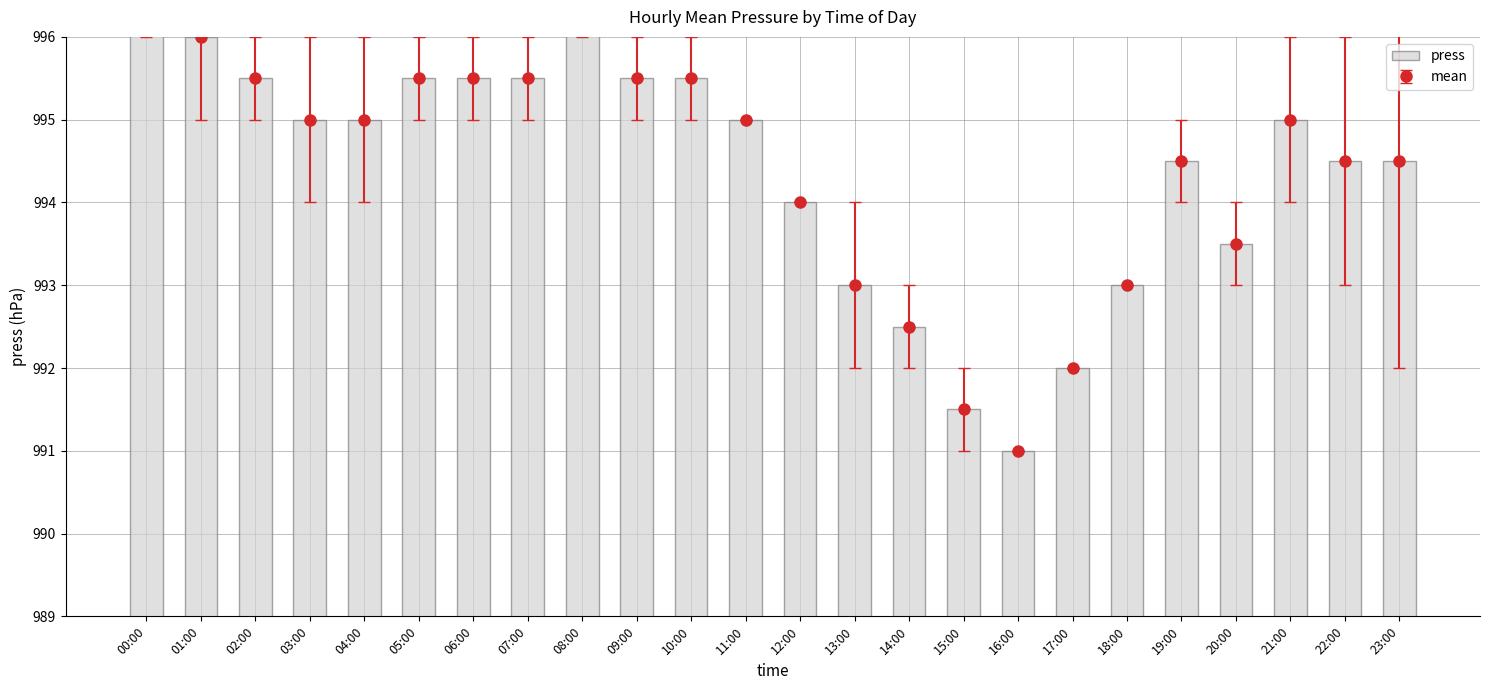

Reading left to right, extract all data points from this chart.

00:00=996.5	01:00=996.0	02:00=995.5	03:00=995.0	04:00=995.0	05:00=995.5	06:00=995.5	07:00=995.5	08:00=996.5	09:00=995.5	10:00=995.5	11:00=995.0	12:00=994.0	13:00=993.0	14:00=992.5	15:00=991.5	16:00=991.0	17:00=992.0	18:00=993.0	19:00=994.5	20:00=993.5	21:00=995.0	22:00=994.5	23:00=994.5